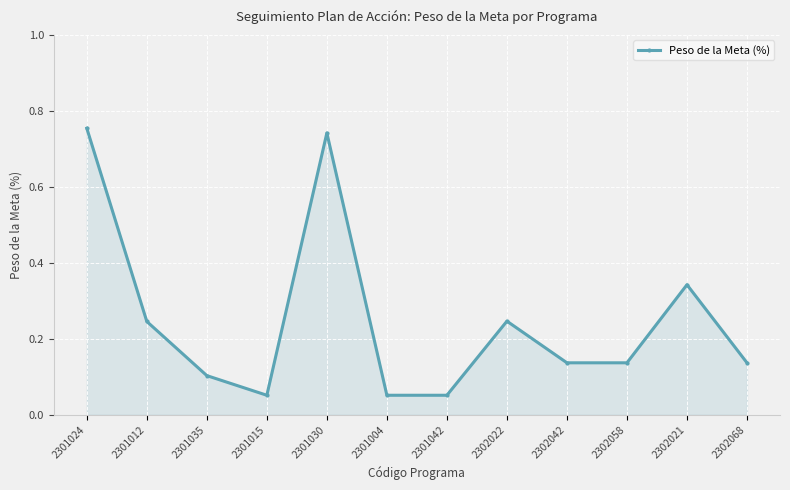

What is the change in value from 2301035 to 2302021?

+0.2